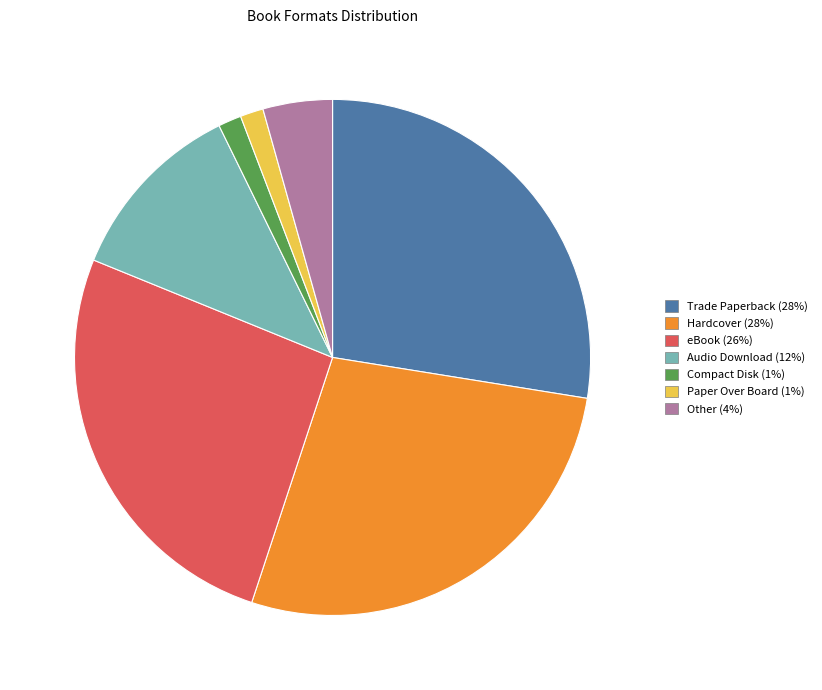

Is it true that Hardcover is 28% of the pie?

True